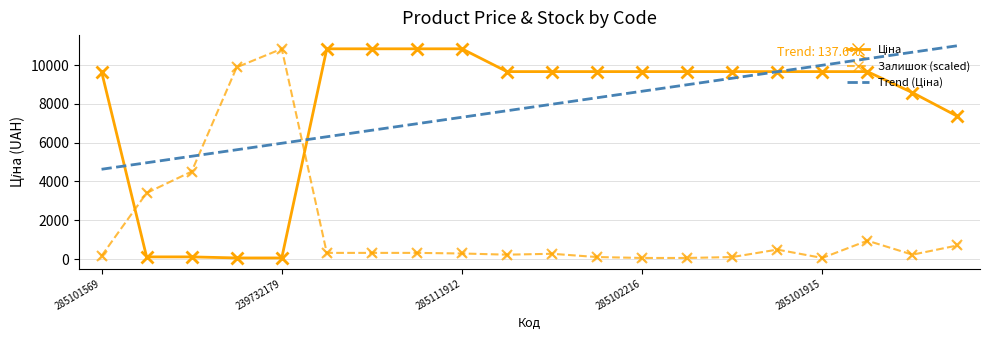

At how many categories does at least one series exceed 1201?

20